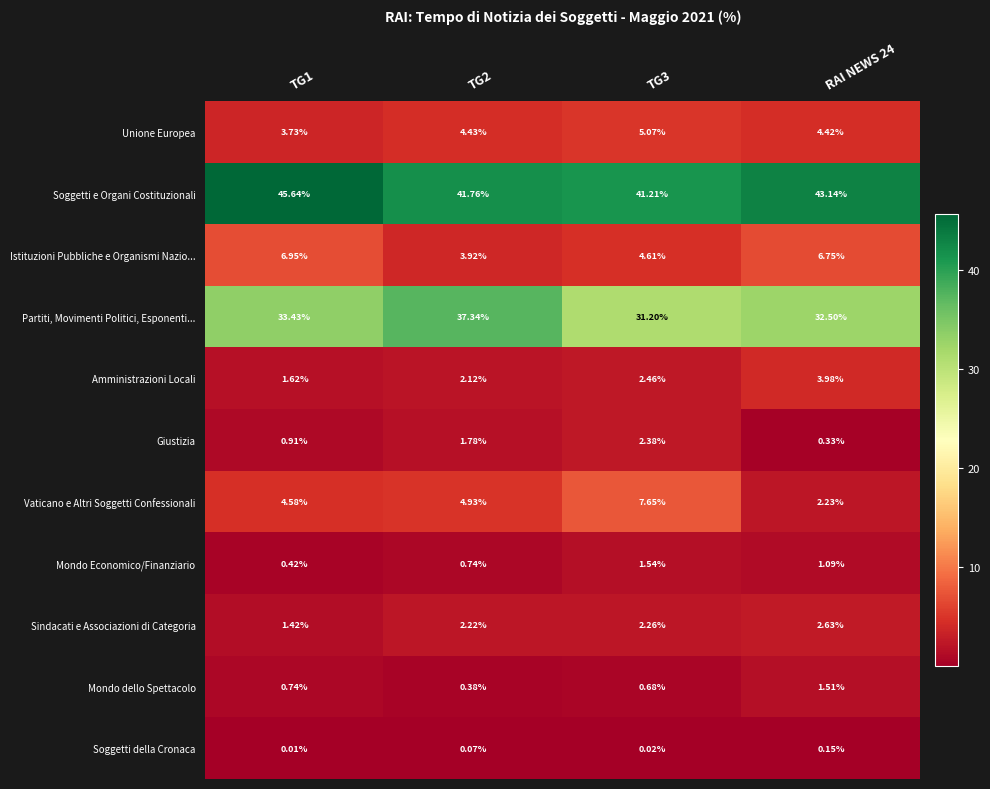

Which series changed the most between TG2 and RAI NEWS 24?

Partiti, Movimenti Politici, Esponenti...